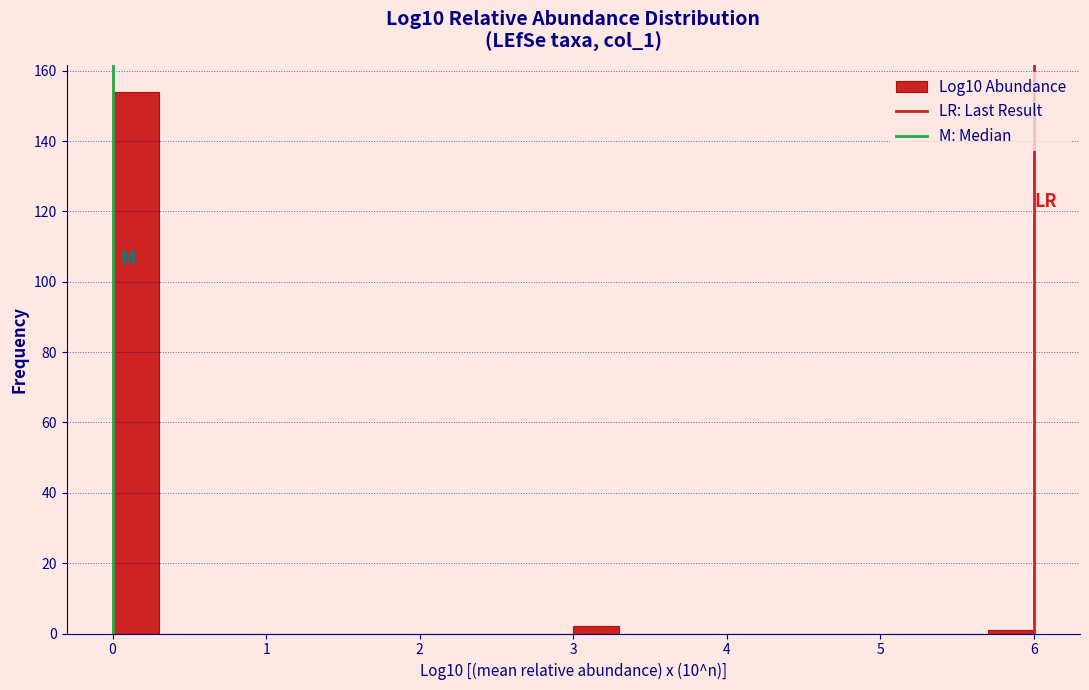

Around what value on the x-axis is the tallest bar? Give the approximate position of its centre, as read against the axis.

0.2